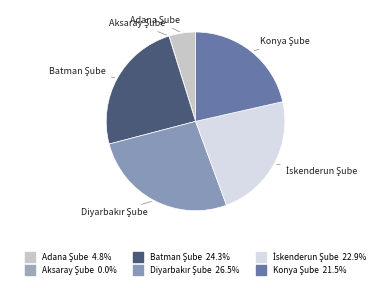

What is the change in value from Batman Şube to İskenderun Şube?

-580524